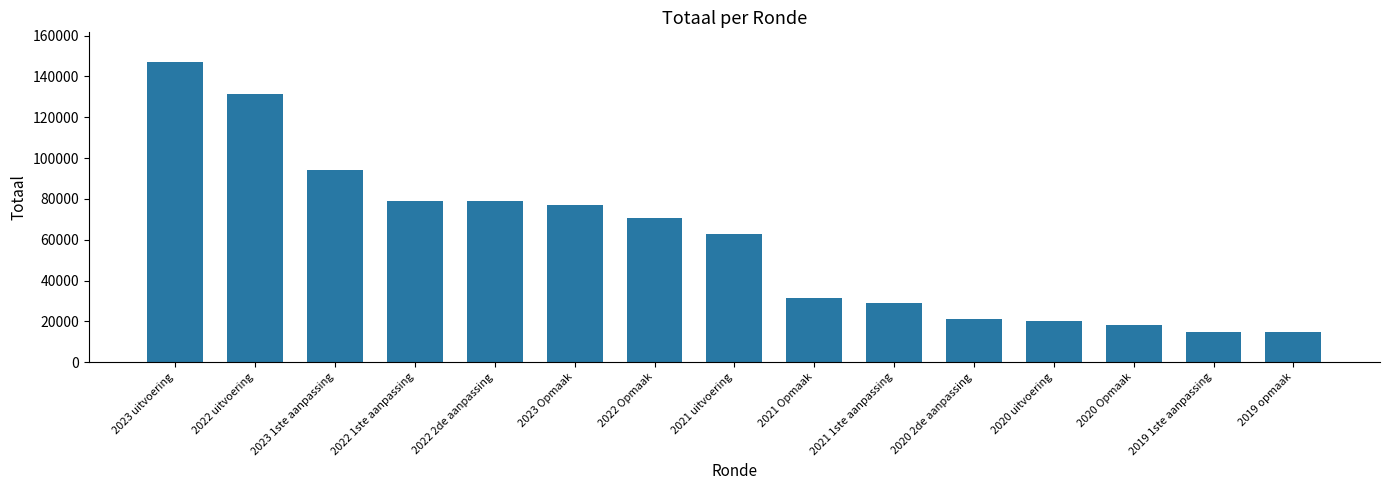

How many values are below 62819?

7